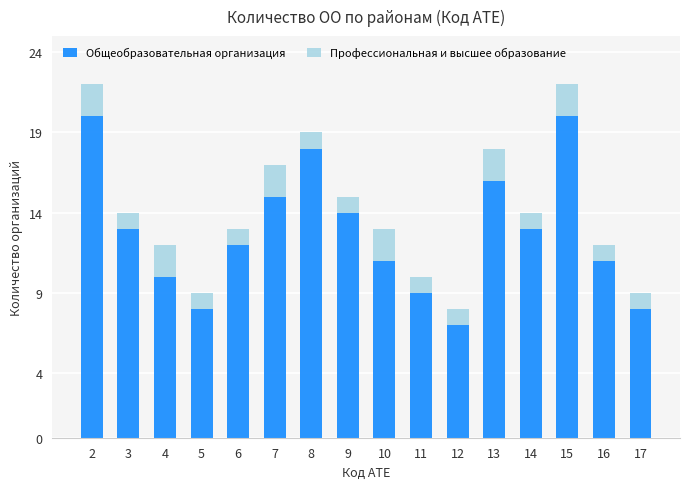

What is the average value of the Общеобразовательная организация series?

13